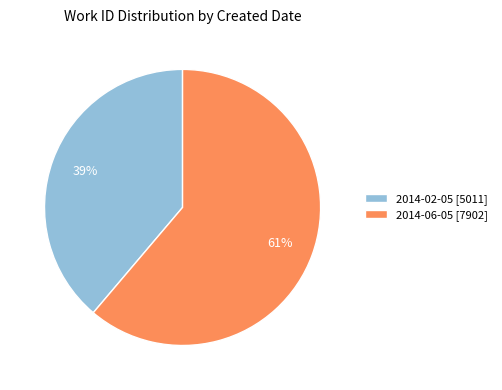

Is the sum of 2014-02-05 [5011] and 2014-06-05 [7902] greater than half?

Yes